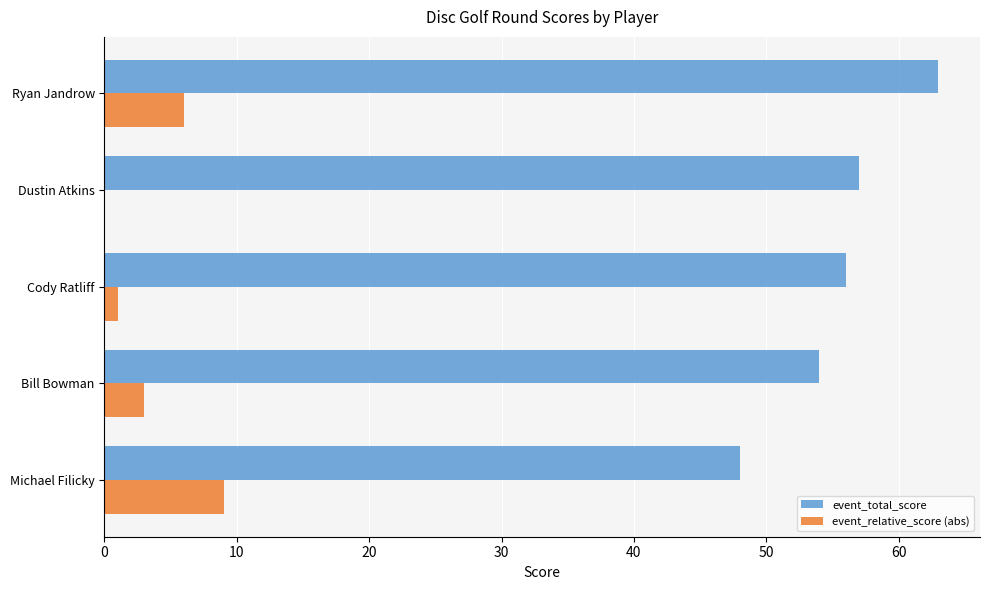

At which category is the sum across all series the highest?

Ryan Jandrow